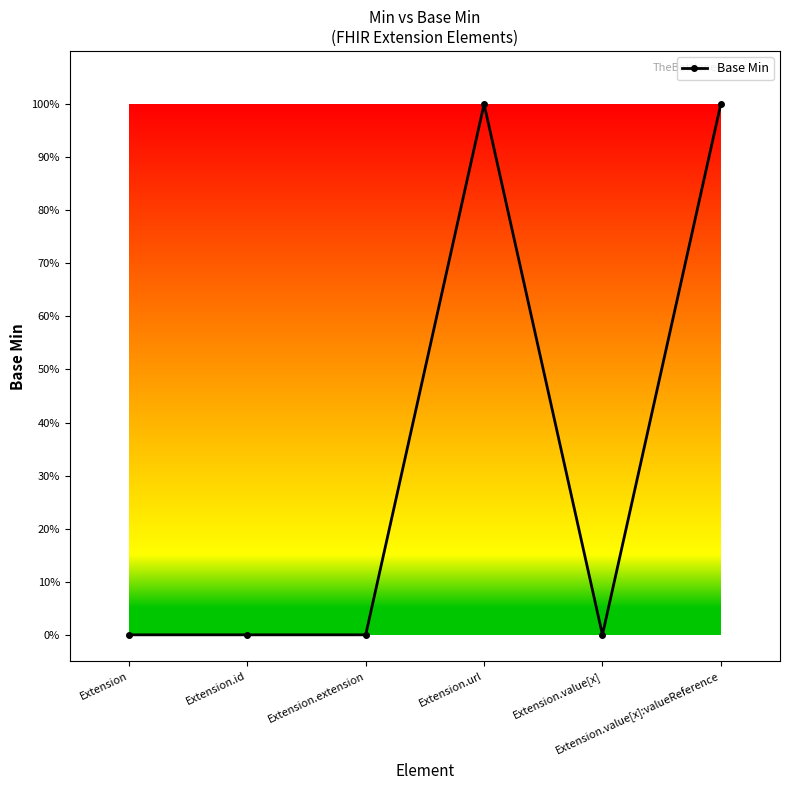

Reading right to left, what are all the values shown in this chart?

Extension.value[x]:valueReference=1	Extension.value[x]=0	Extension.url=1	Extension.extension=0	Extension.id=0	Extension=0